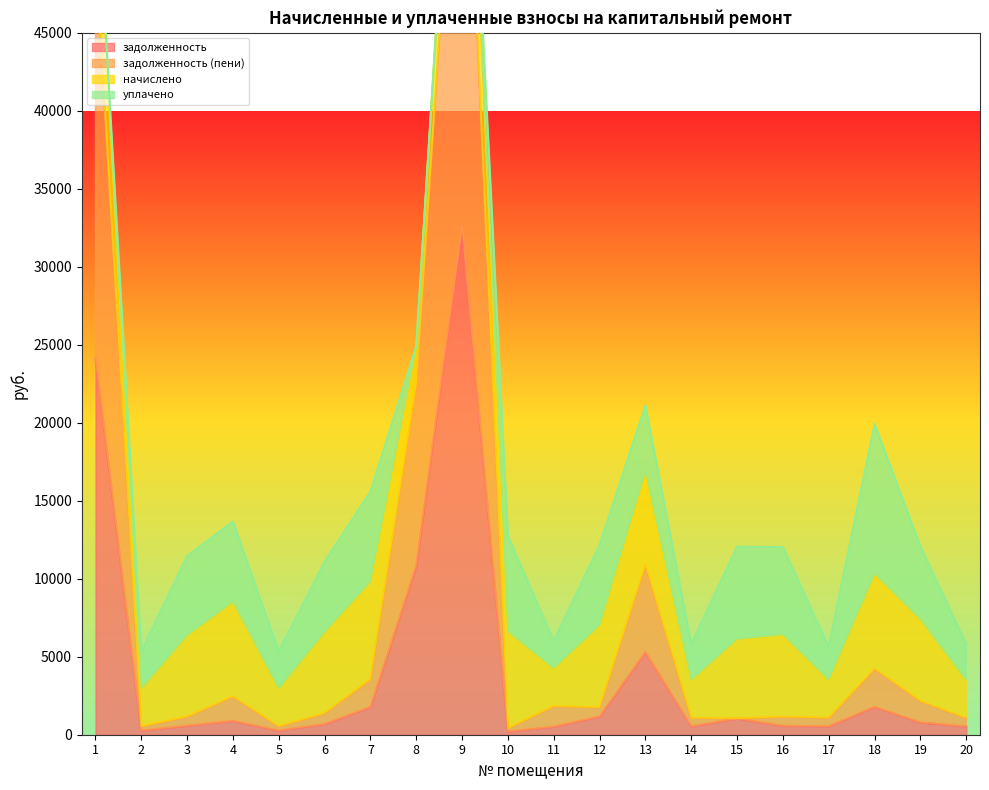

At which category is the sum across all series the highest?

9